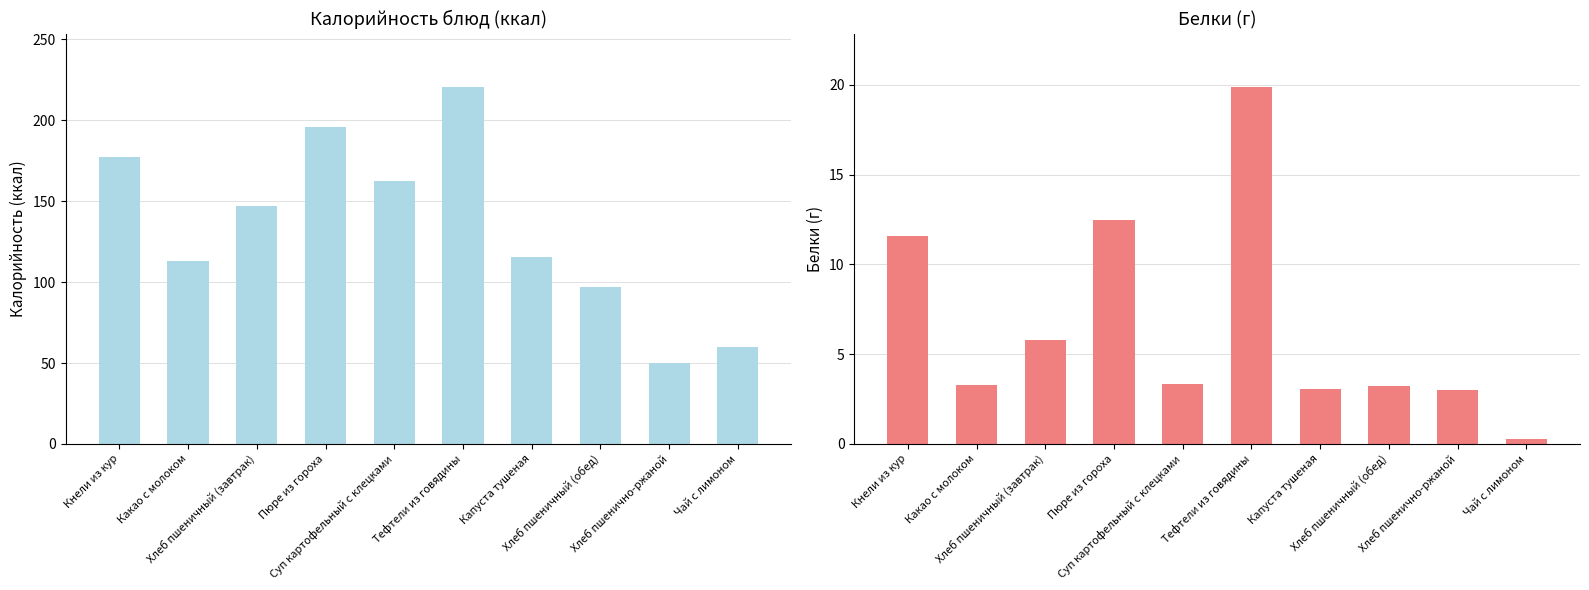

How many bars are there in each group?

2